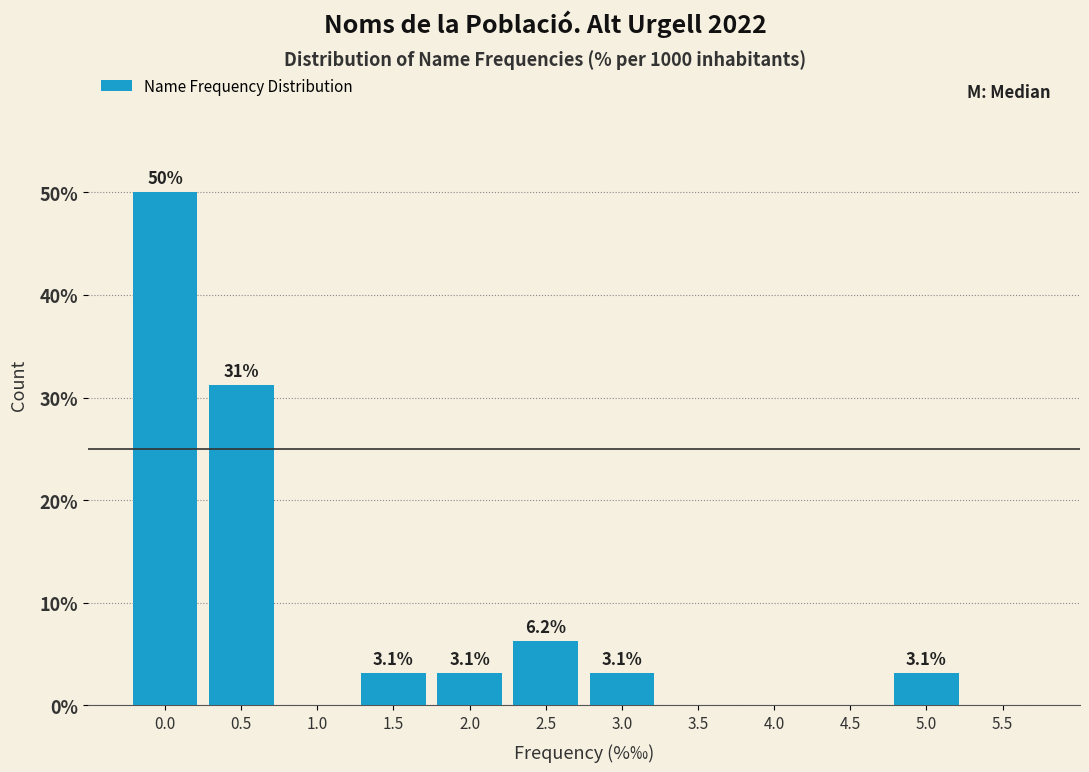

At which label is the value closest to 25?

0.5